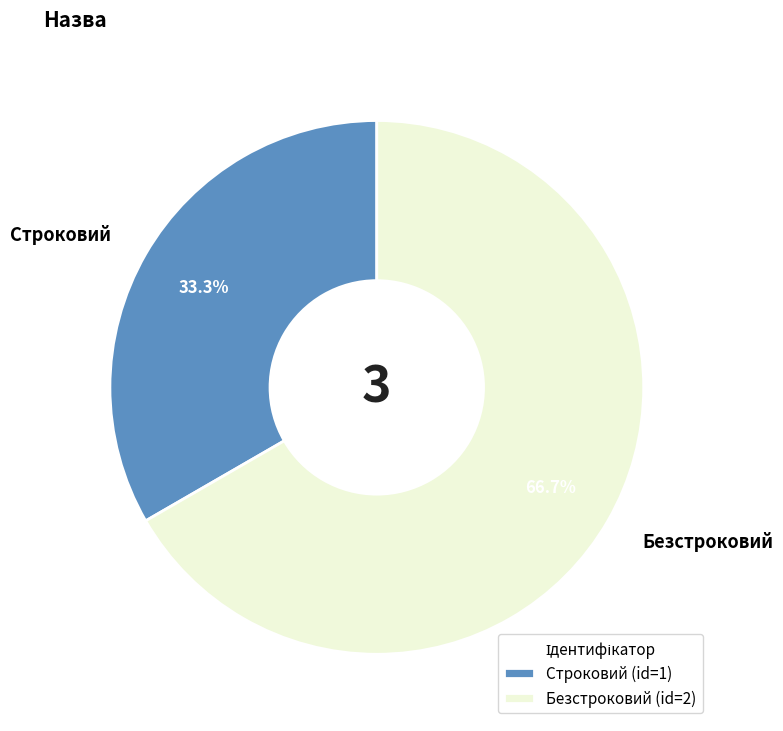

To the nearest percent, what is the difference between the largest and smallest slice percentages?

33%